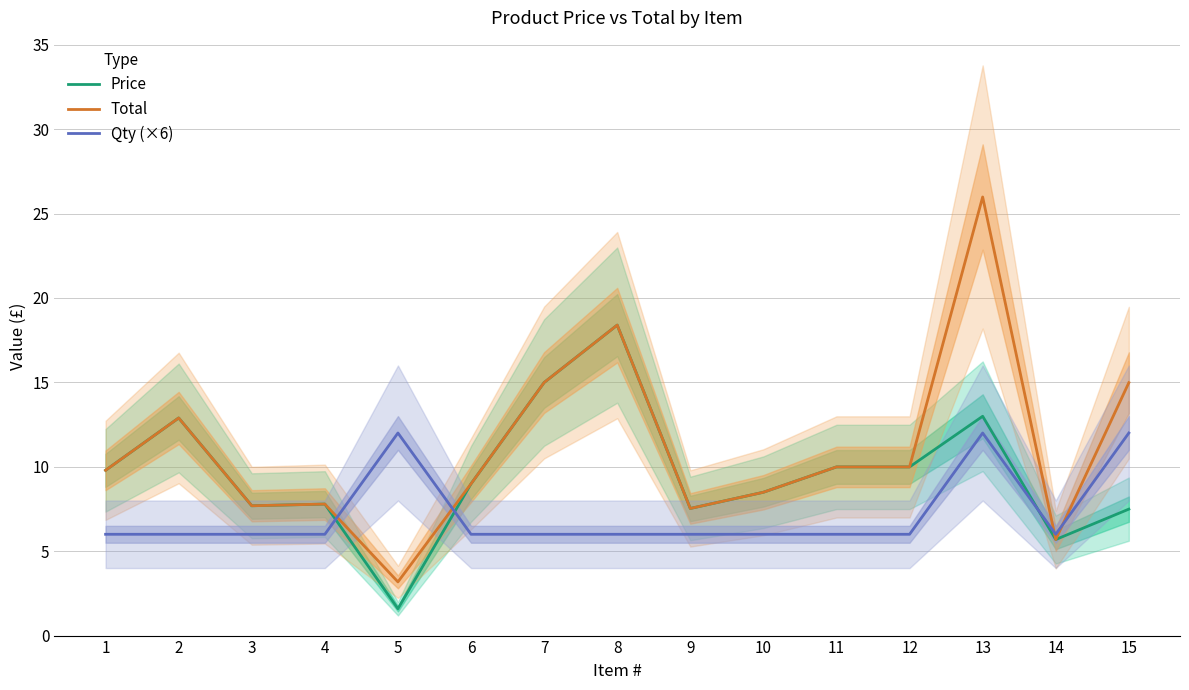

Reading right to left, transcribe all the data shown in this chart.

Price: 7.5	5.7	13.0	10.0	10.0	8.5	7.5	18.4	15.0	9.0	1.6	7.8	7.7	12.9	9.8
Total: 15.0	5.7	26.0	10.0	10.0	8.5	7.5	18.4	15.0	9.0	3.2	7.8	7.7	12.9	9.8
Qty (×6): 12.0	6.0	12.0	6.0	6.0	6.0	6.0	6.0	6.0	6.0	12.0	6.0	6.0	6.0	6.0